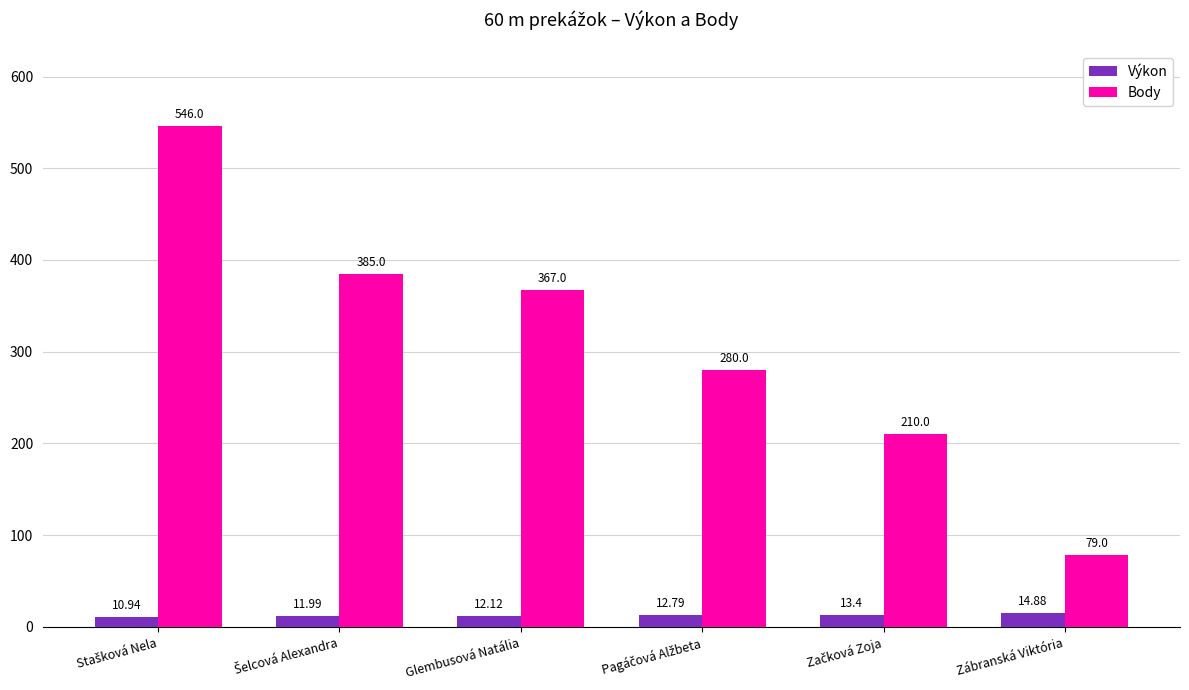

What is the value of the Výkon bar at the 2nd from the left?

12.0